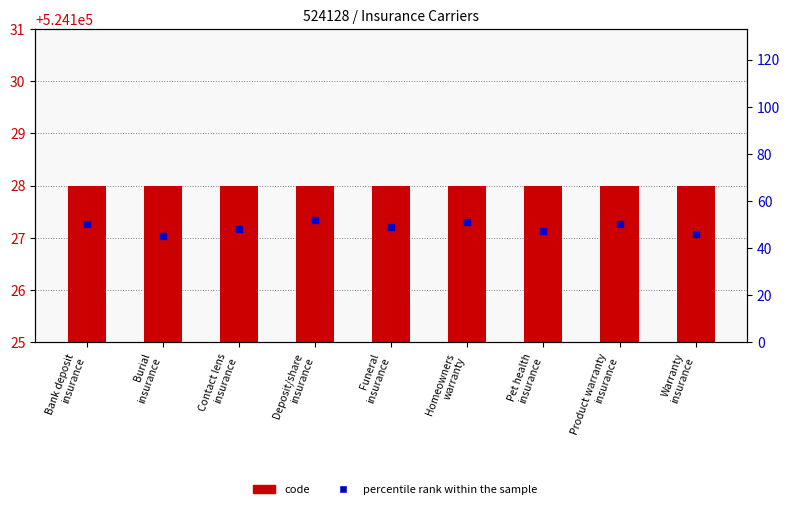

Which series has the widest spread of Y values?

percentile rank within the sample